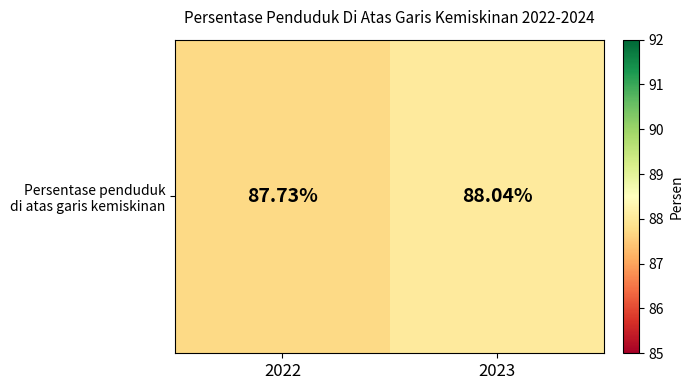

What is the difference between the values at 2023 and 2022?

0.3